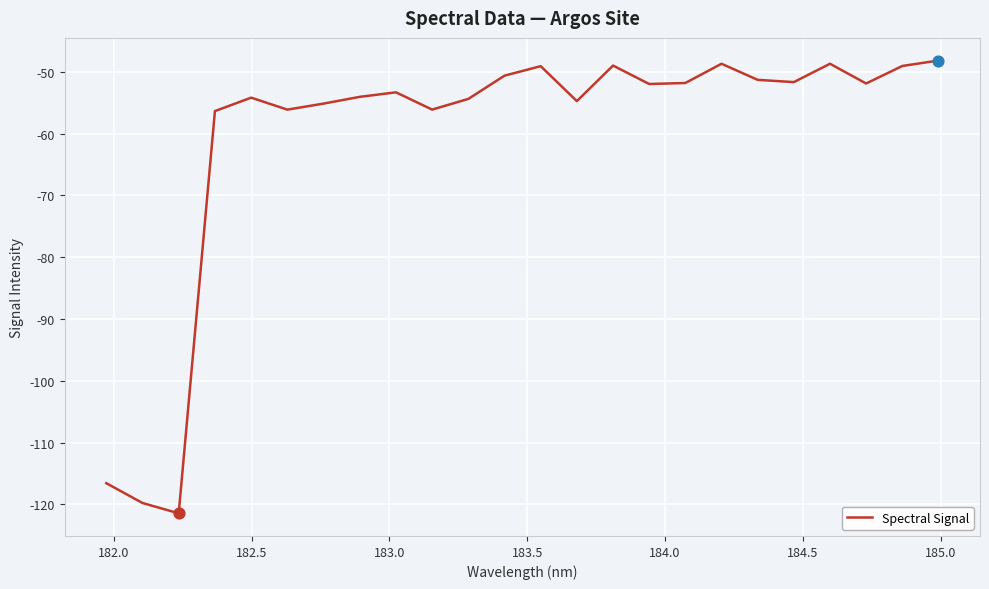

What is the greatest value displayed?

-48.2